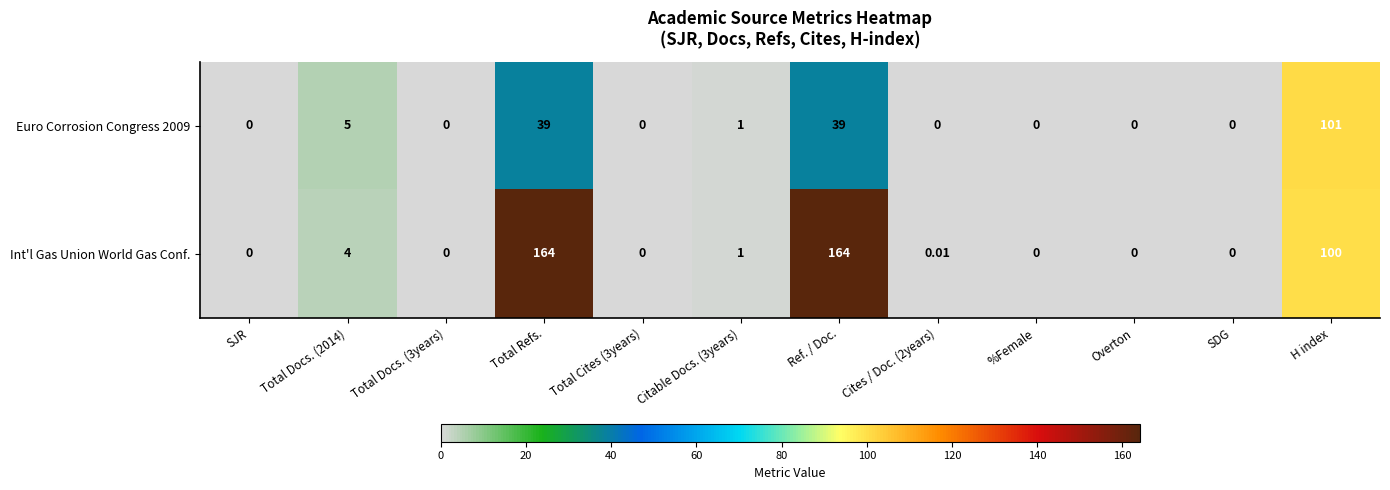

List the series in order of their overall mean, lowest first.

Euro Corrosion Congress 2009, Int'l Gas Union World Gas Conf.